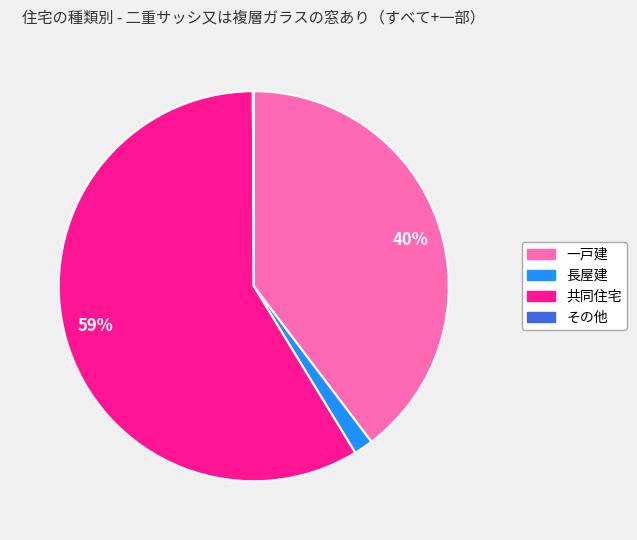

True or false: 共同住宅 accounts for 70% of the total.

False